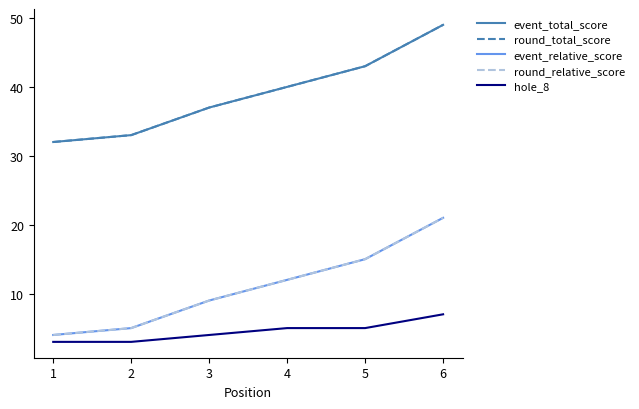

Is this an area chart (filled region under the line)?

No